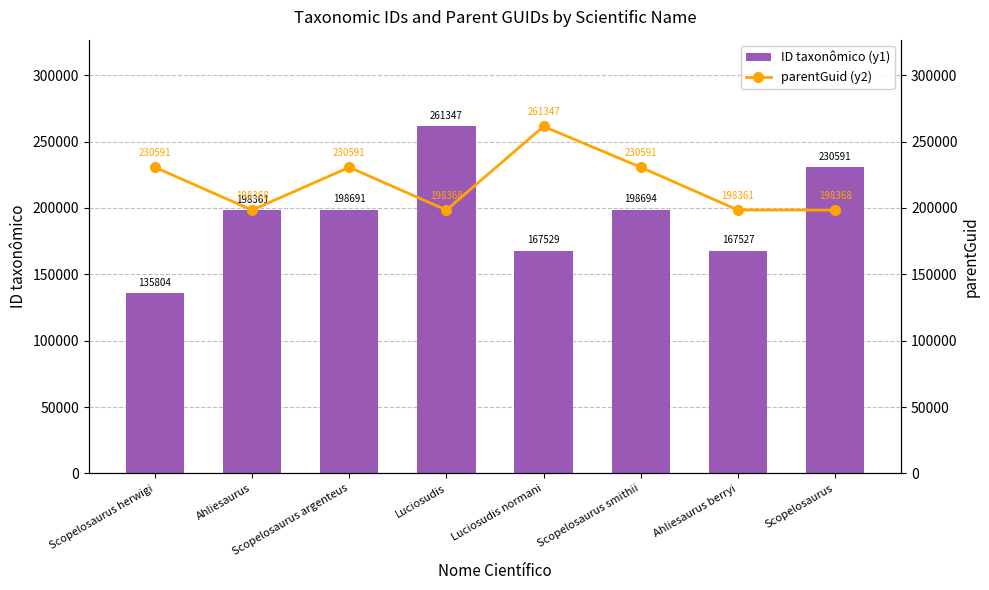

What is the maximum value for parentGuid (y2)?

261347